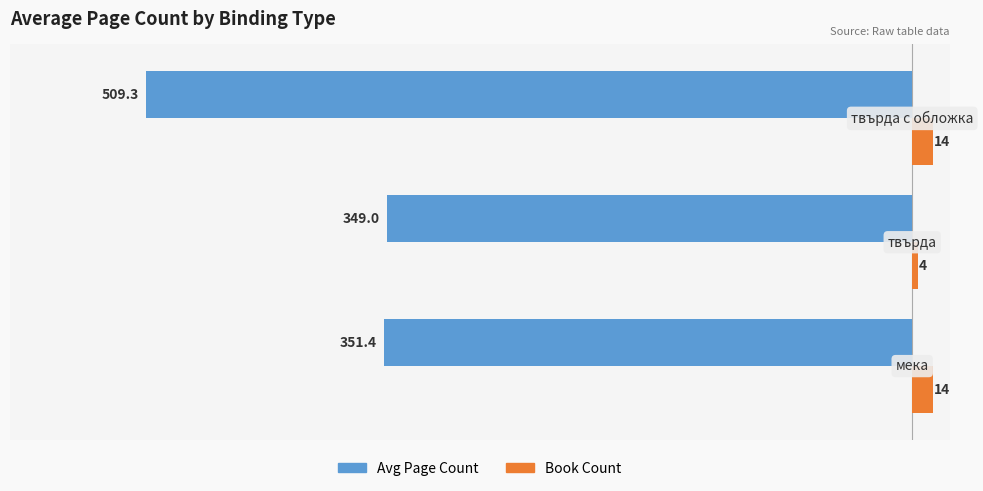

Which series has the largest total across all categories?

Book Count